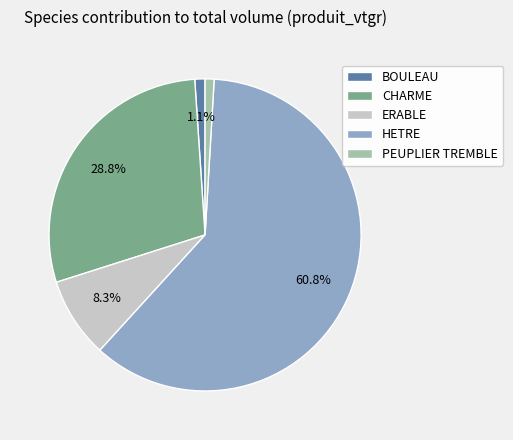

Combined, what portion of the pie is ERABLE and BOULEAU?

9.4%